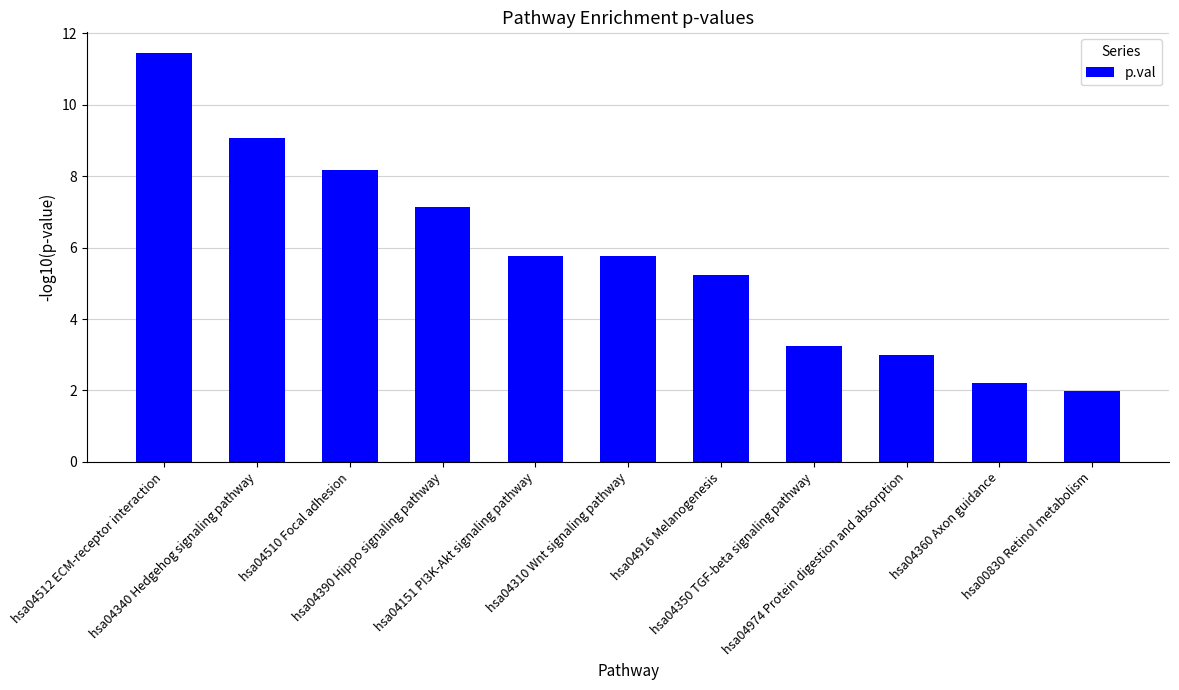

At which category does the chart reach its minimum across all series?

hsa00830 Retinol metabolism